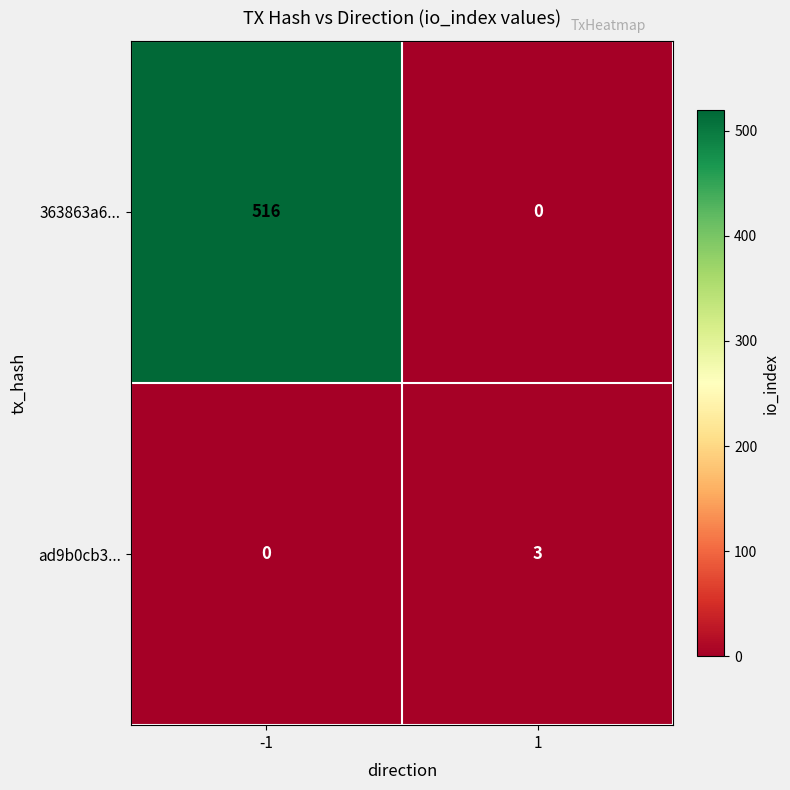

How many values in ad9b0cb3... are above zero?

1